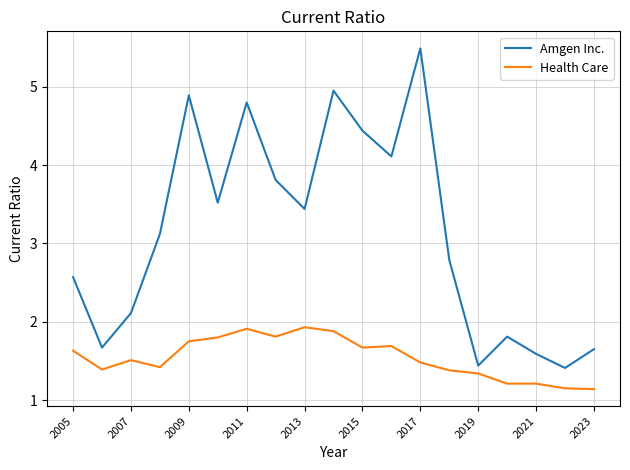

Which series has the widest spread of values?

Amgen Inc.